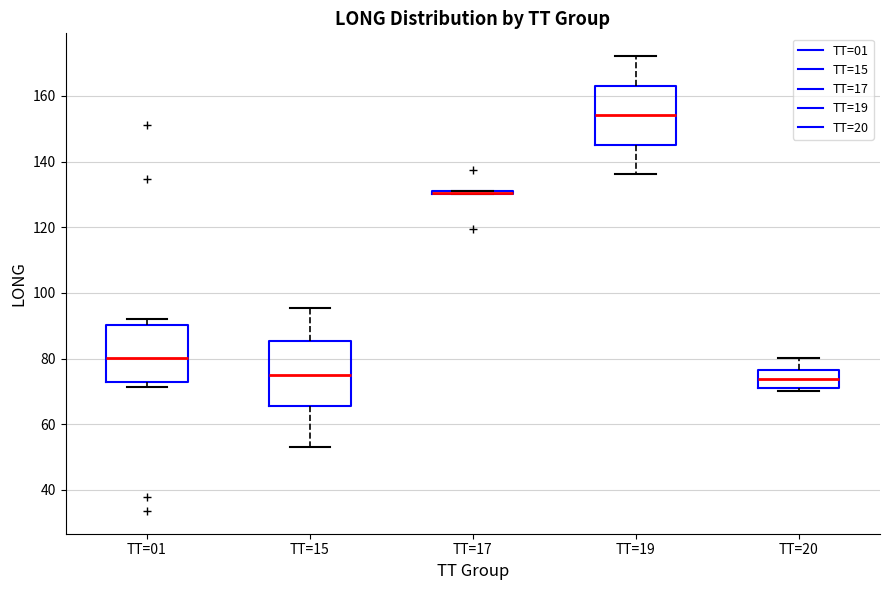

Where is the lower edge of the box for TT=19 on the y-axis? The values are not printed on the chart, so give them approximately, as read against the axis.

146